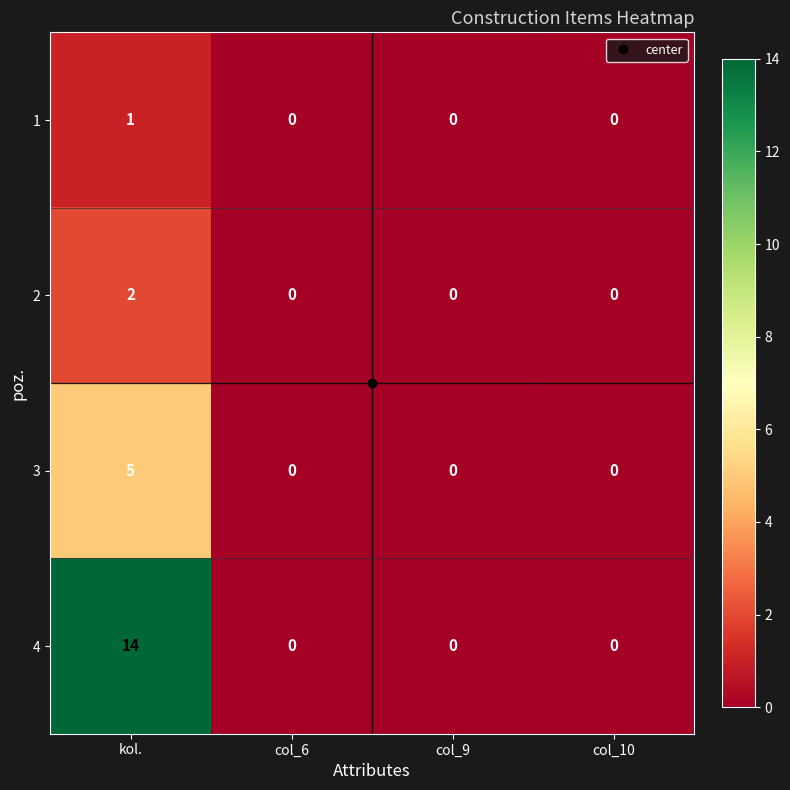

Rank the series by their maximum value, from lowest to highest.

1, 2, 3, 4